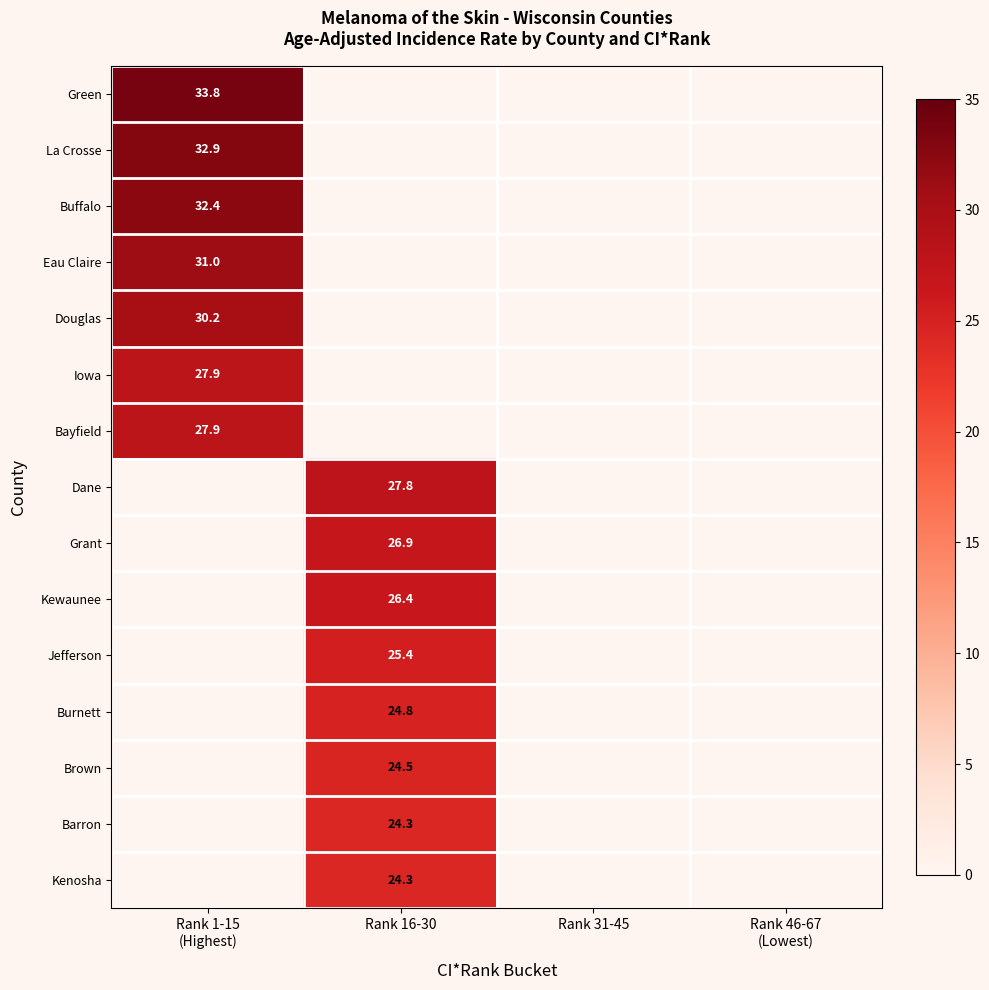

Is it true that Kenosha equals 24.3 at Rank 16-30?

True